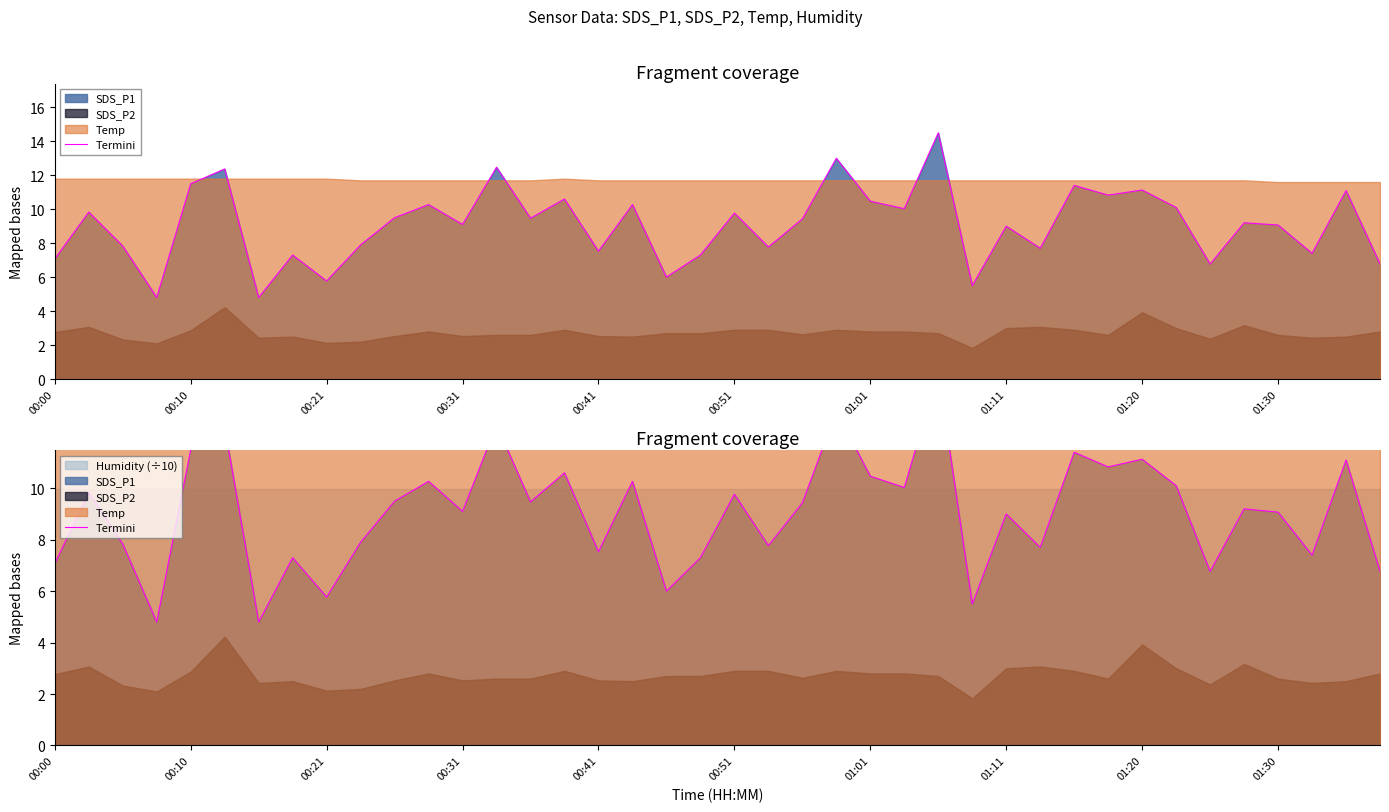

Is it true that the value at 00:10 is 20.6?

False